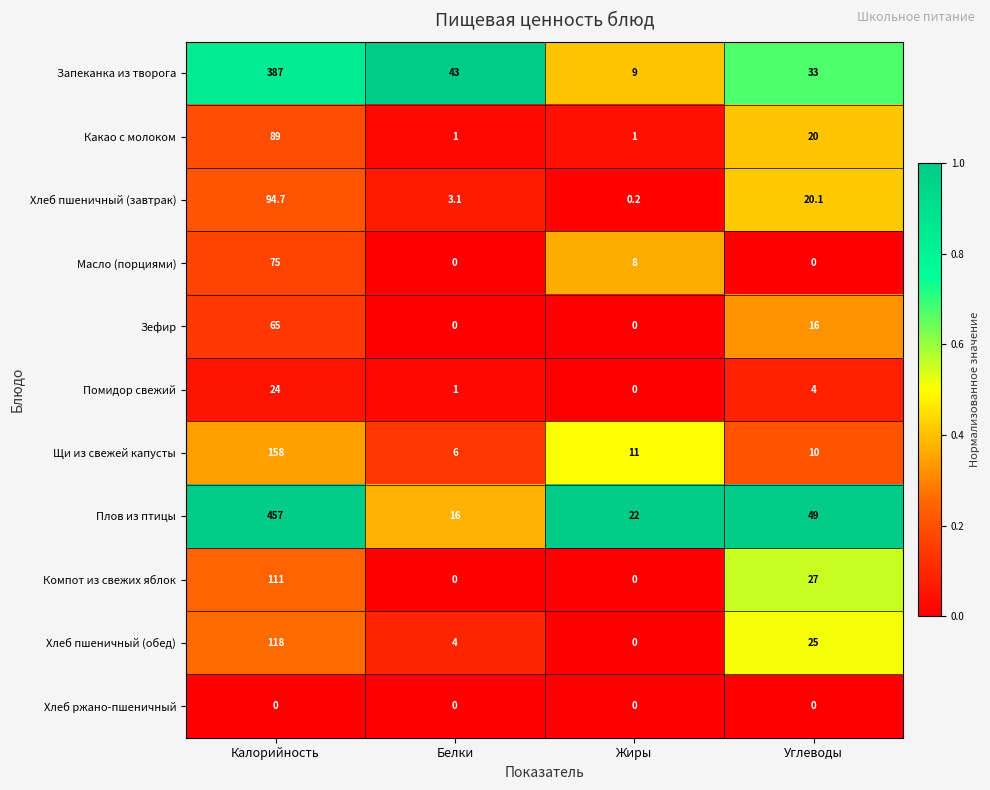

What is the total value across all series at Жиры?

51.2